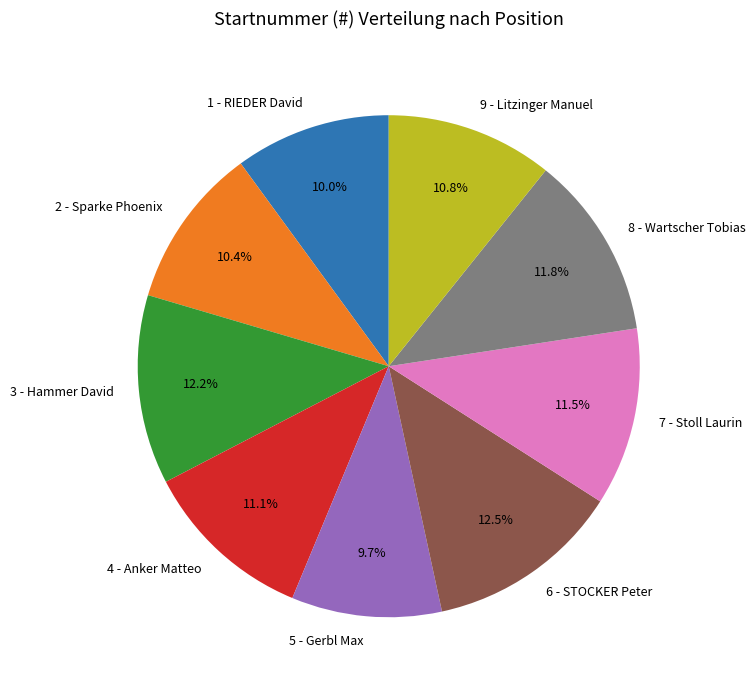

How many segments does this pie chart have?

9